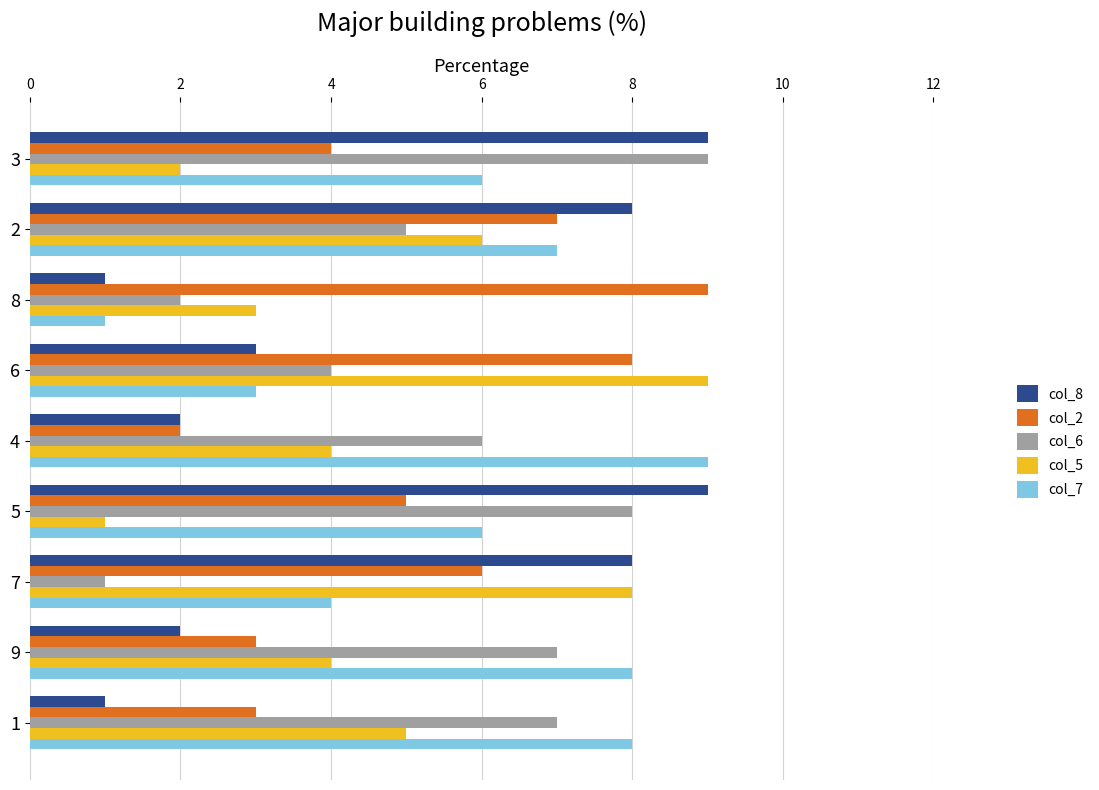

True or false: col_8 has a value of 1 at 1.

True